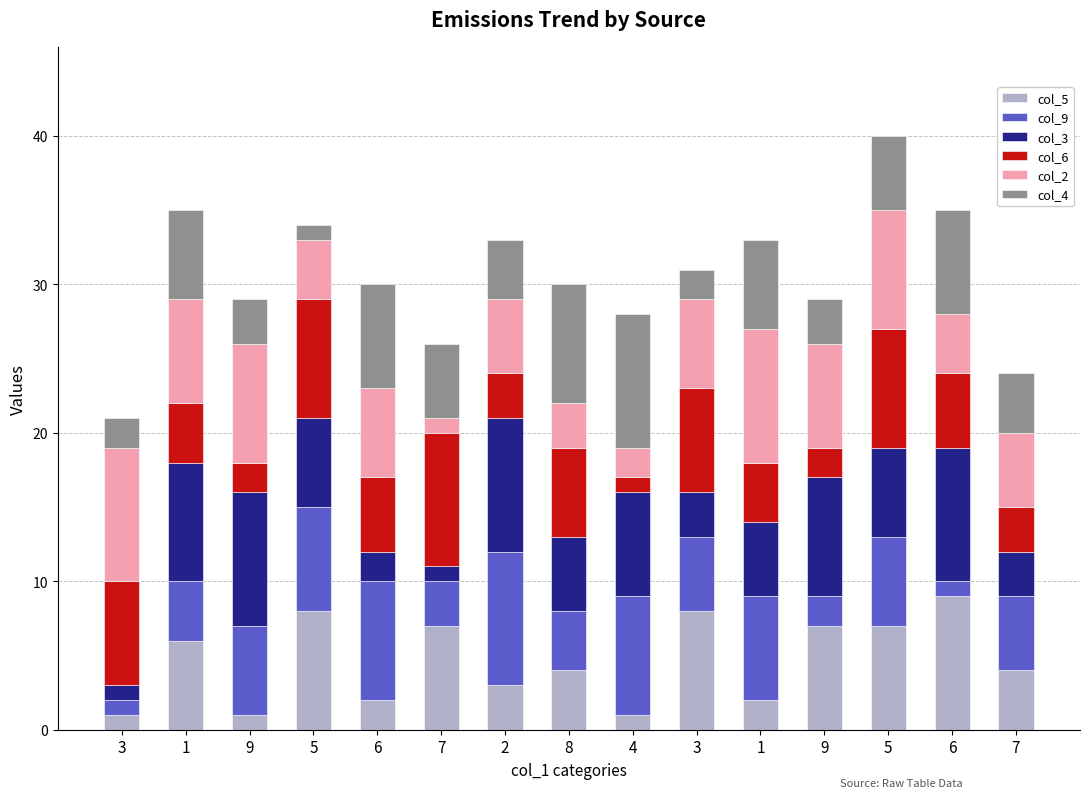

Rank the series at 5 from highest to lowest value.

col_5, col_6, col_9, col_3, col_2, col_4